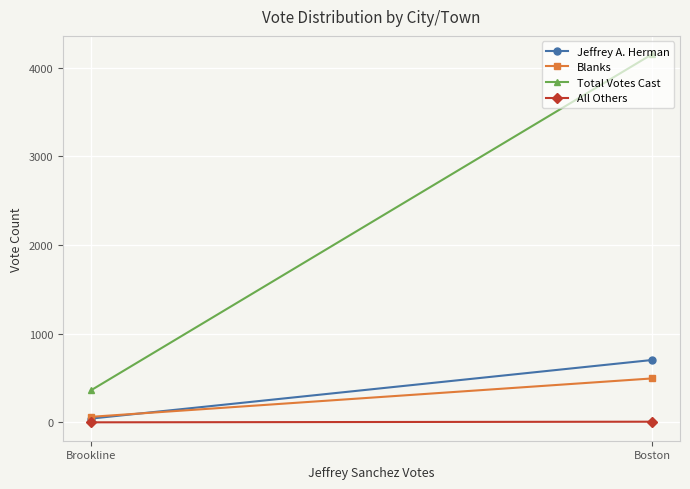

Rank the categories by All Others value from lowest to highest.

Brookline, Boston